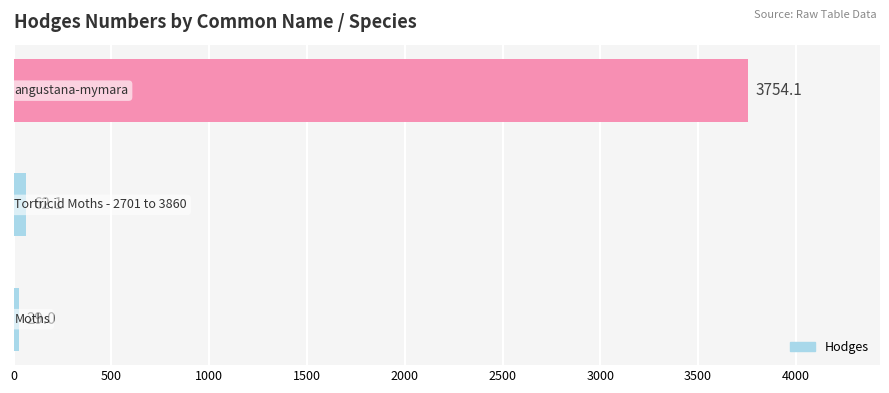

What is the difference between the maximum and minimum values?

3725.1